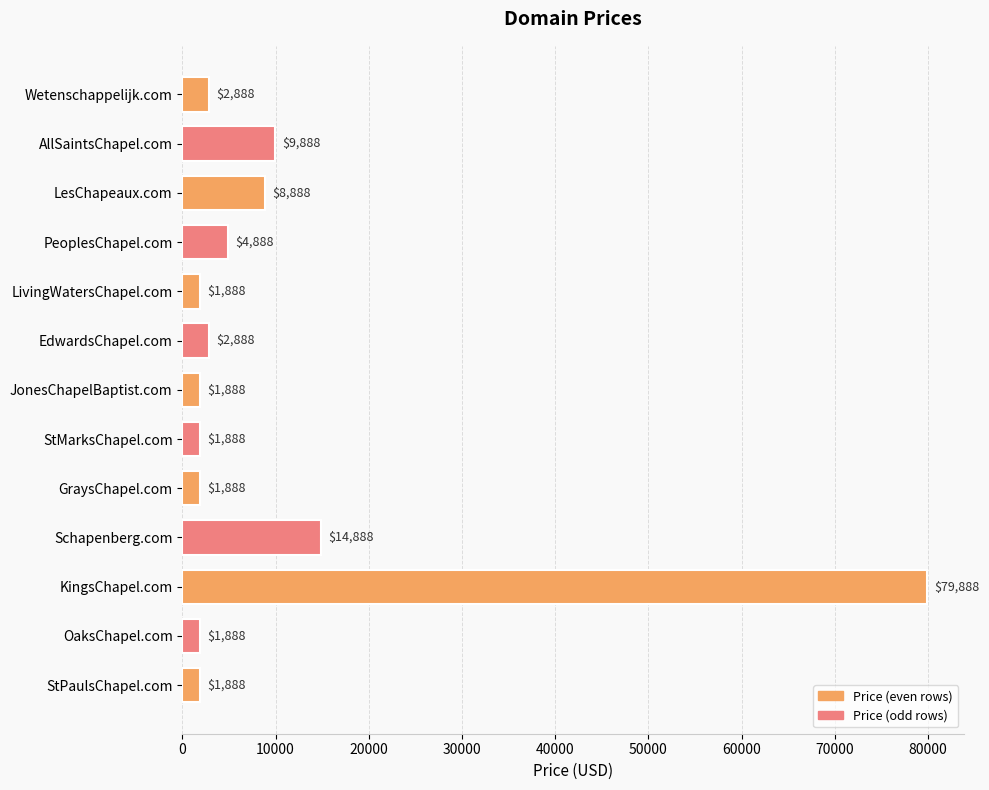

How many data points are less than 2888?

6